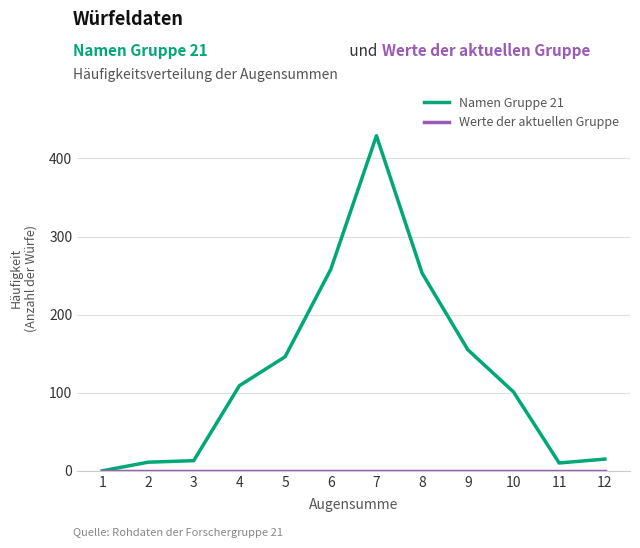

At which category is the sum across all series the highest?

7